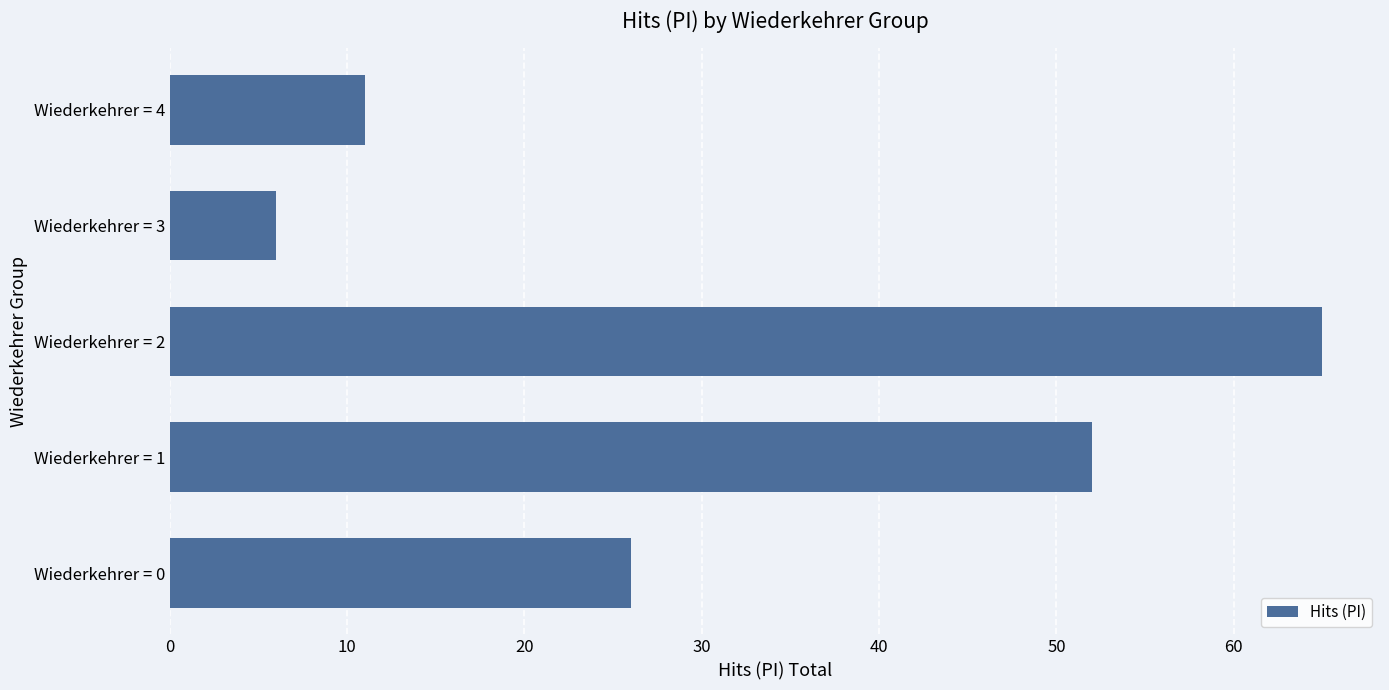

Reading top to bottom, list all the values displayed in this chart.

Wiederkehrer = 4=11	Wiederkehrer = 3=6	Wiederkehrer = 2=65	Wiederkehrer = 1=52	Wiederkehrer = 0=26